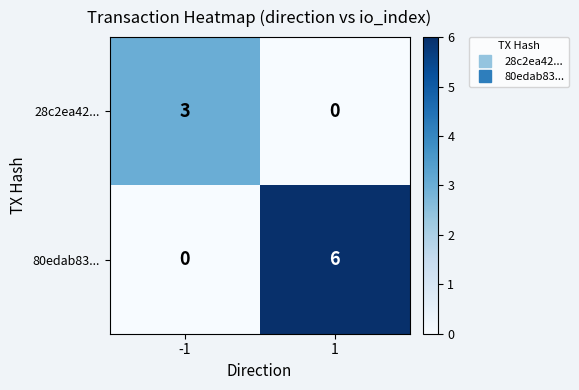

What value does the 28c2ea42... series have at -1?

3